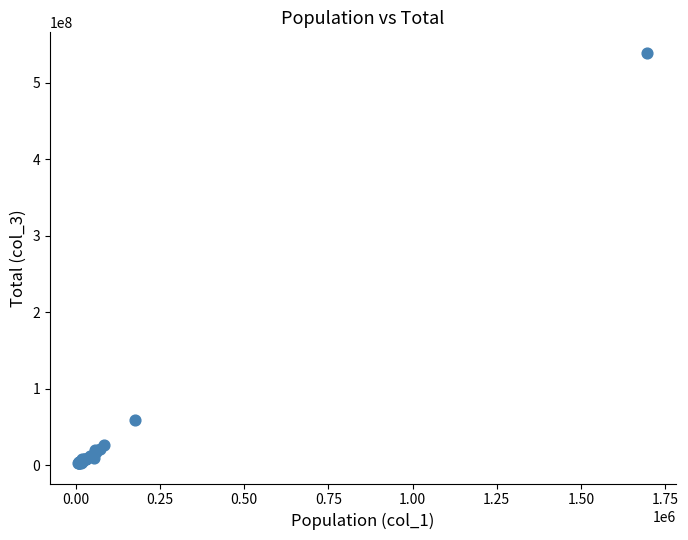

What Y value in the scatter plot is closest to 270787227?

59422149